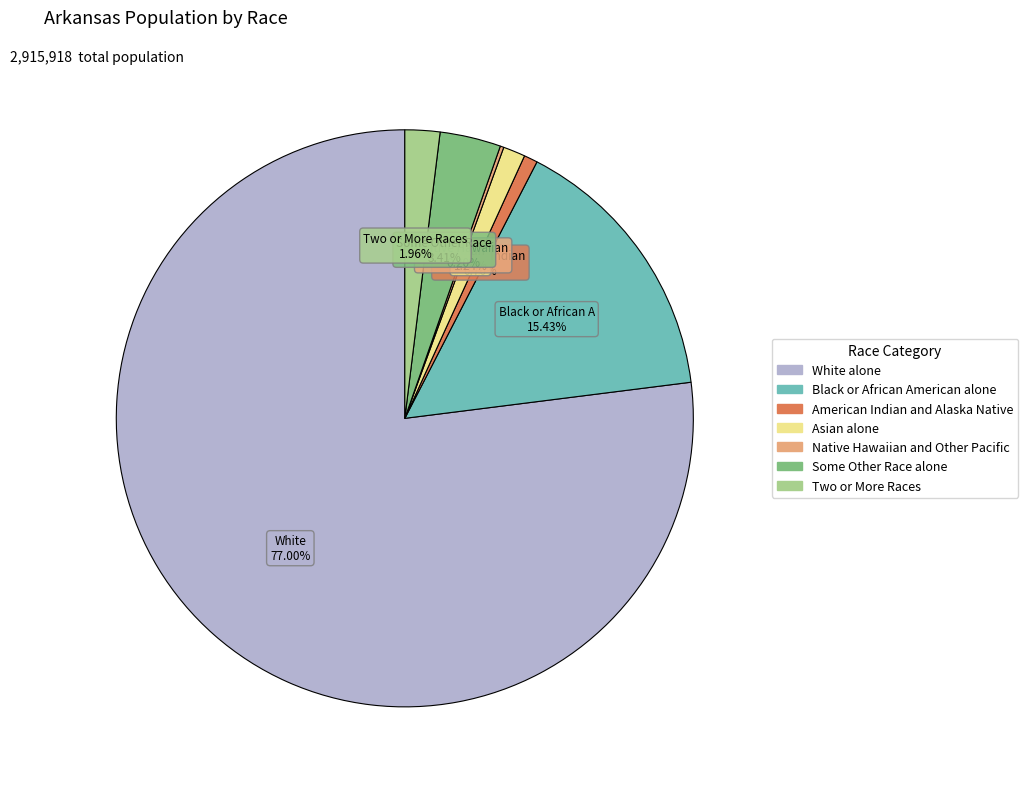

Is it true that American Indian and Alaska Native is 1% of the pie?

True